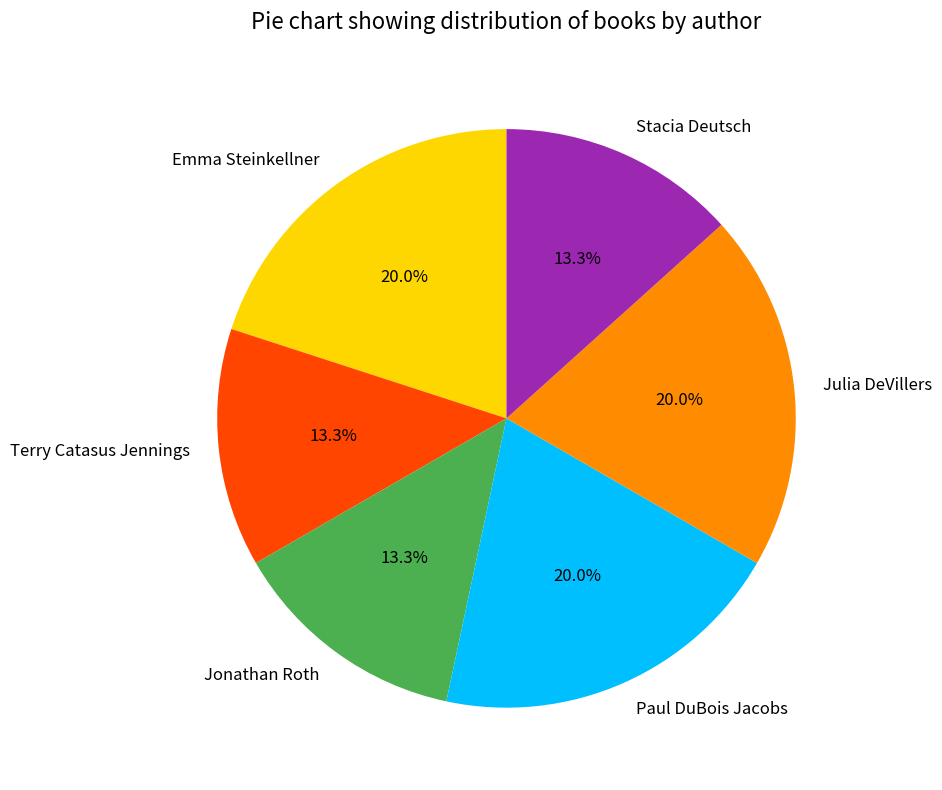

To the nearest percent, what percentage of the pie is Stacia Deutsch?

13%